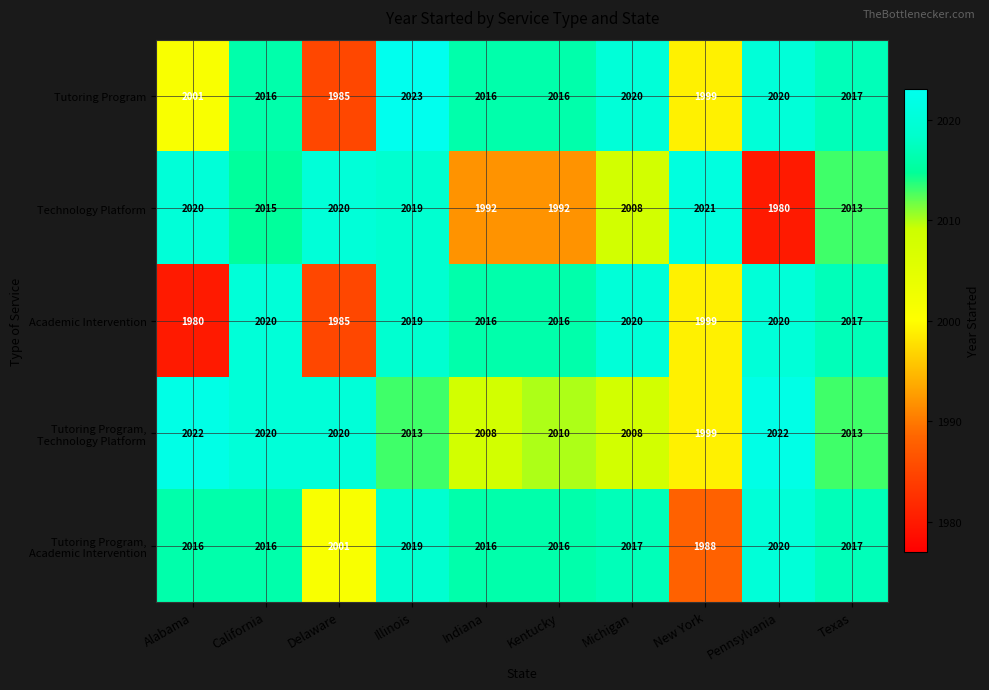

Which series has the largest range (max minus min)?

Technology Platform